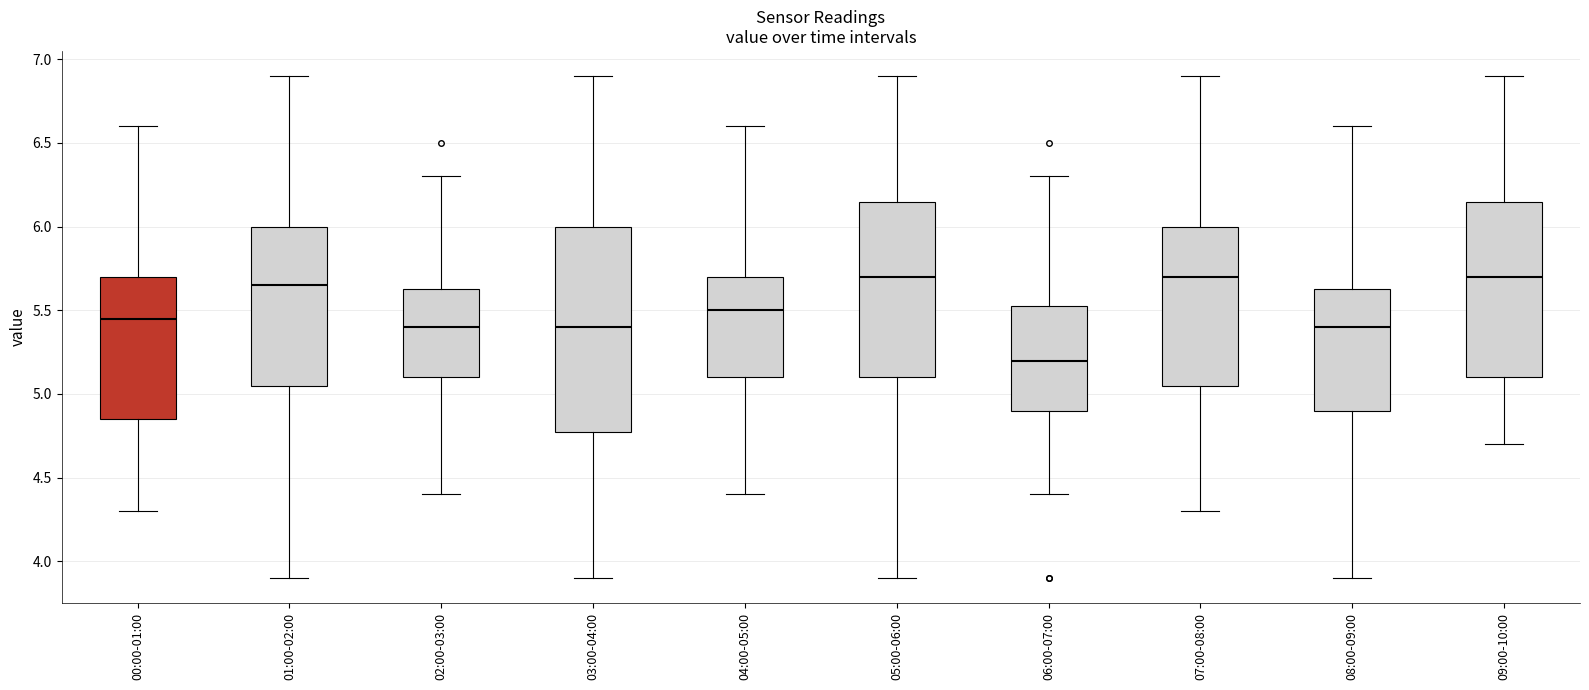

Where is the lower edge of the box for 00:00-01:00 on the y-axis? The values are not printed on the chart, so give them approximately, as read against the axis.

4.85